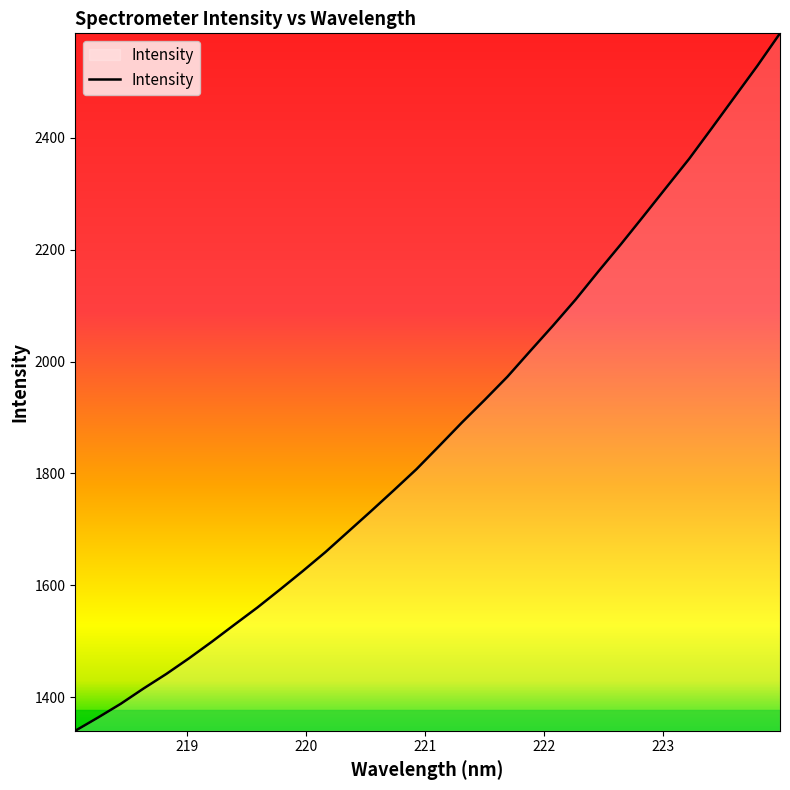

What is the greatest value displayed?

2587.0